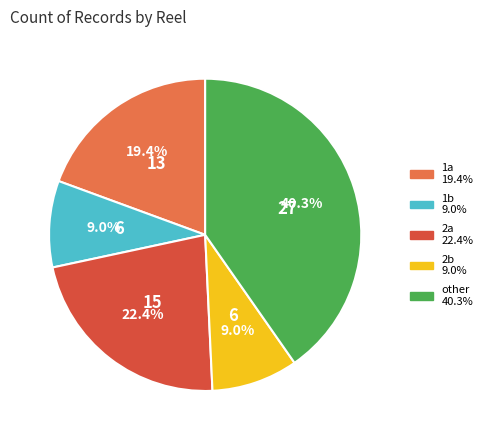

The 2a slice represents 14% of the pie. True or false?

False